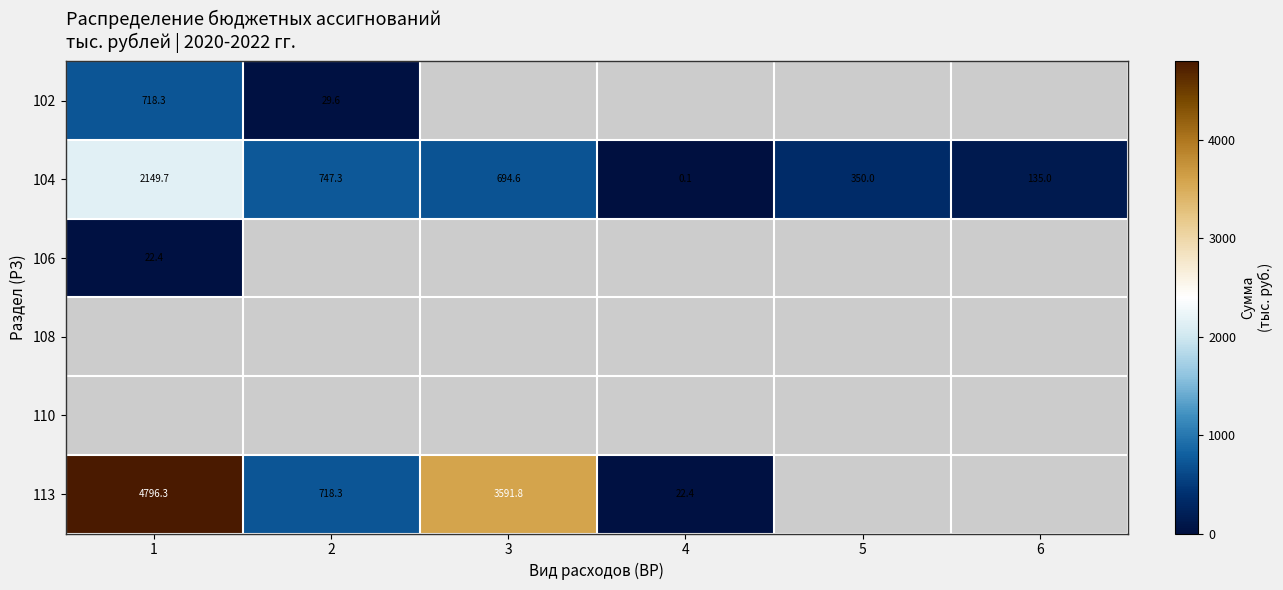

Is it true that 113 equals 6171.3 at 3?

False